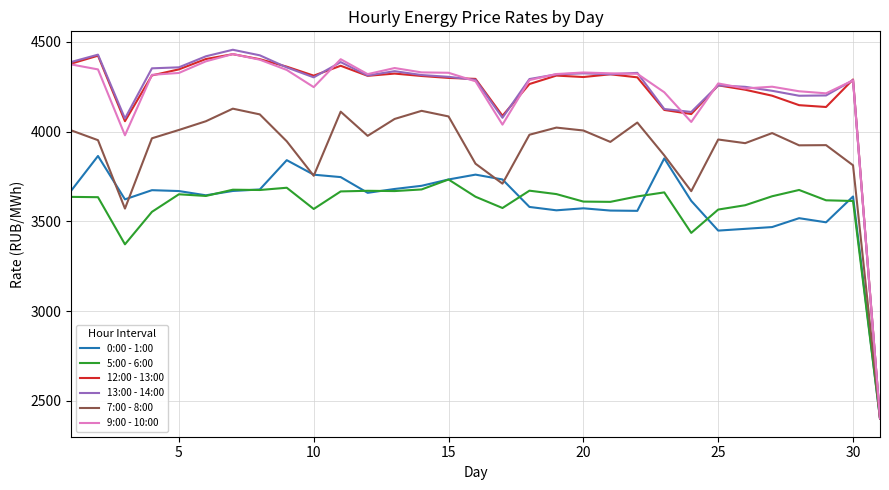

What is the difference between the maximum and second lowest values in the 13:00 - 14:00 series?

382.8